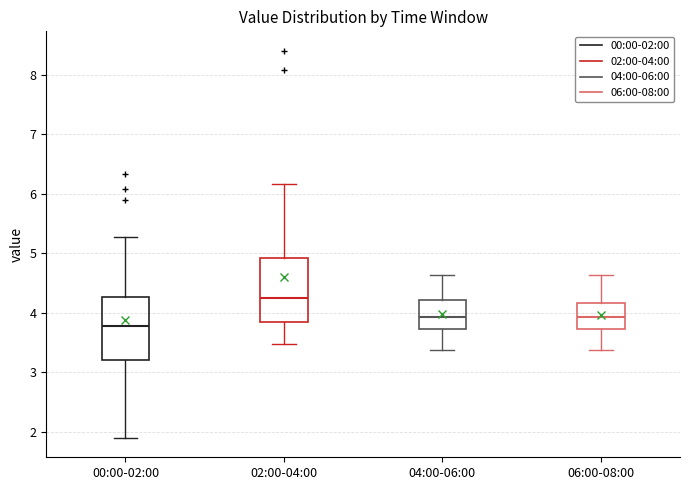

Where is the lower edge of the box for 04:00-06:00 on the y-axis? The values are not printed on the chart, so give them approximately, as read against the axis.

3.7